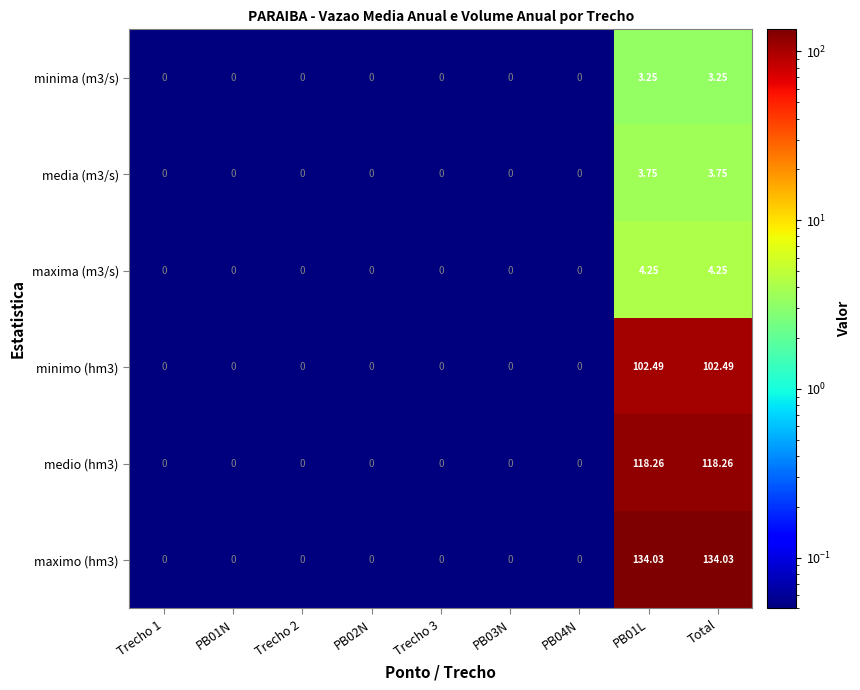

How many data points does each series have?

9